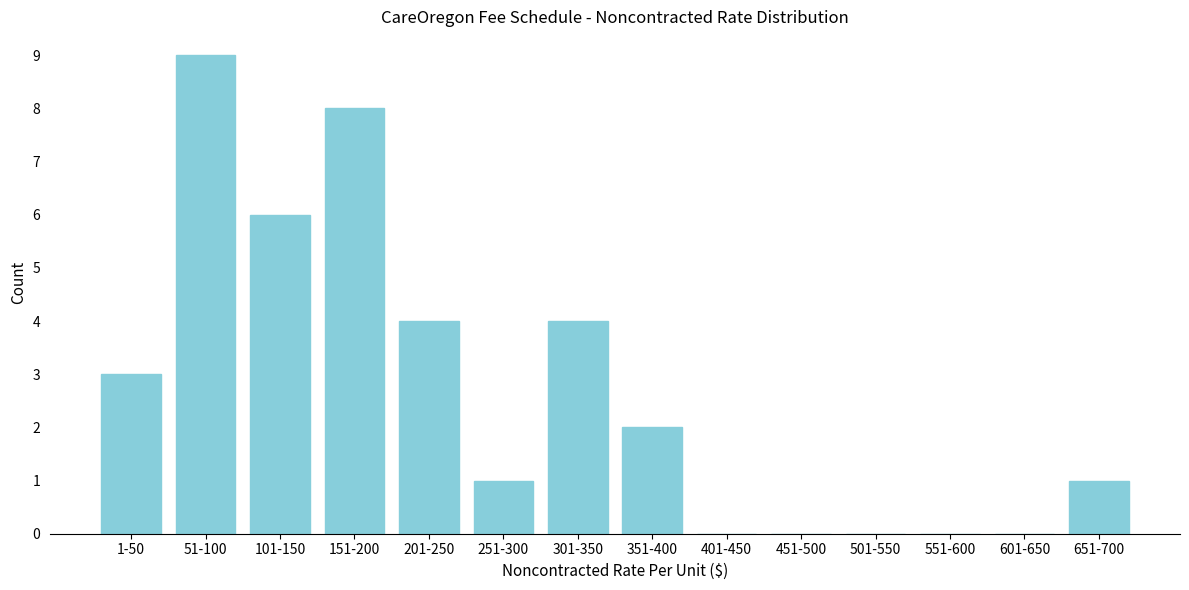

Reading left to right, list all the values displayed in this chart.

1-50=3	51-100=9	101-150=6	151-200=8	201-250=4	251-300=1	301-350=4	351-400=2	401-450=0	451-500=0	501-550=0	551-600=0	601-650=0	651-700=1